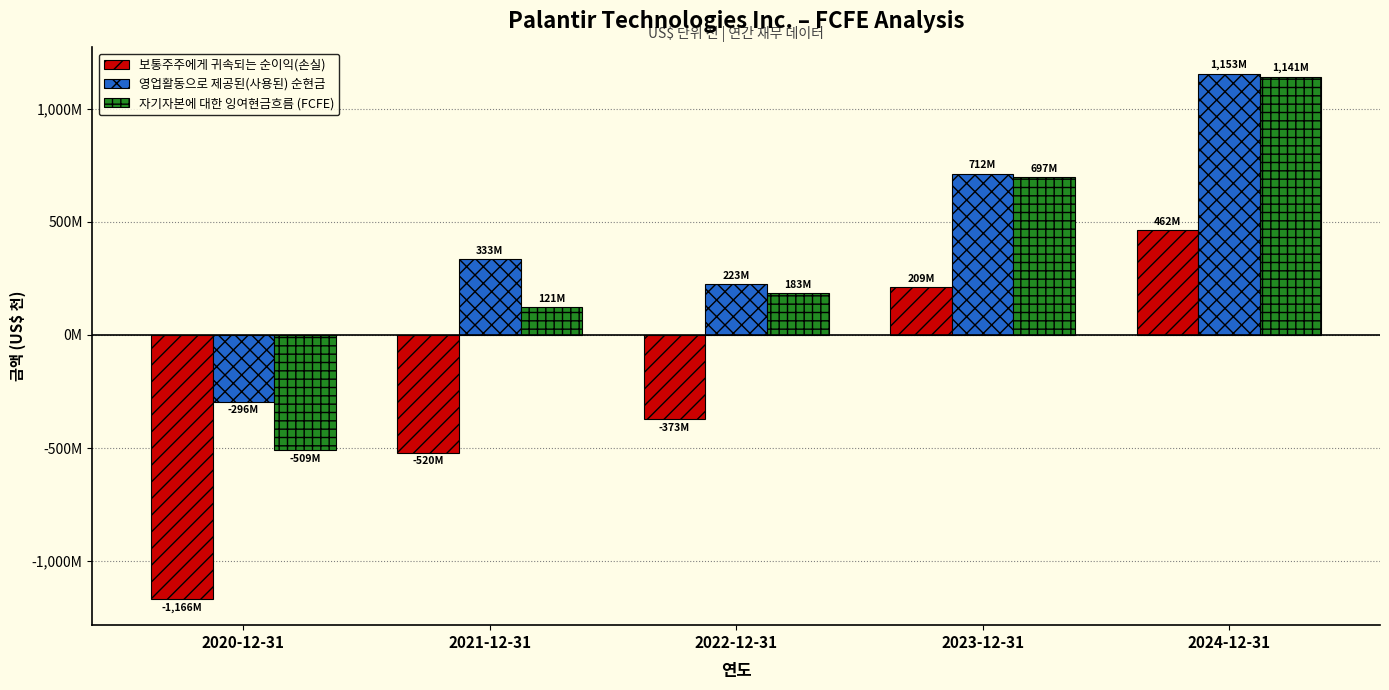

Are the bars horizontal?

No